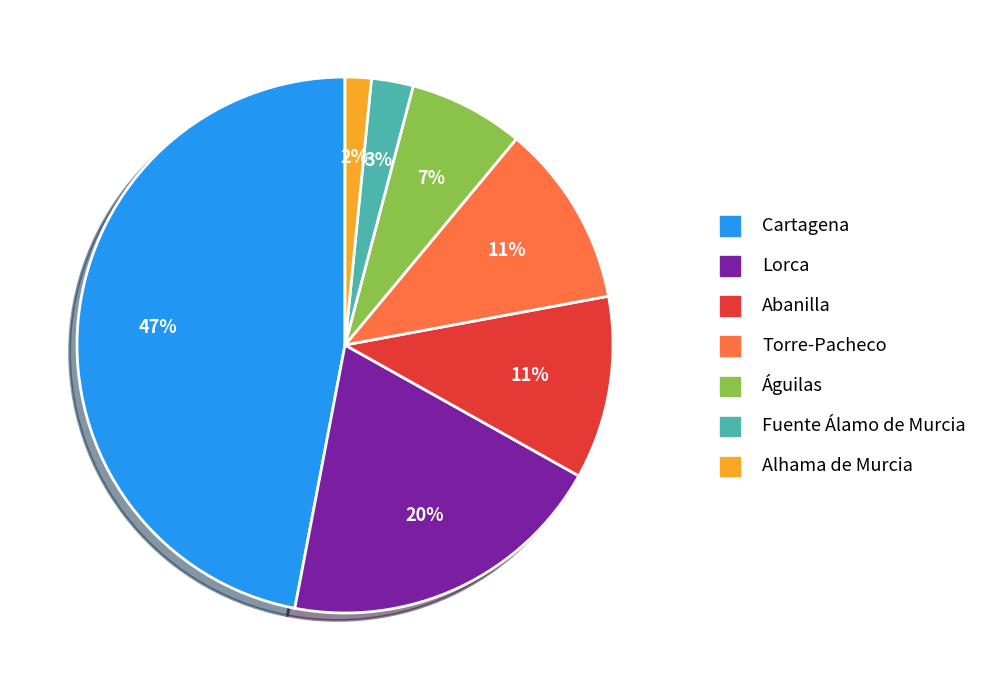

How many segments does this pie chart have?

7